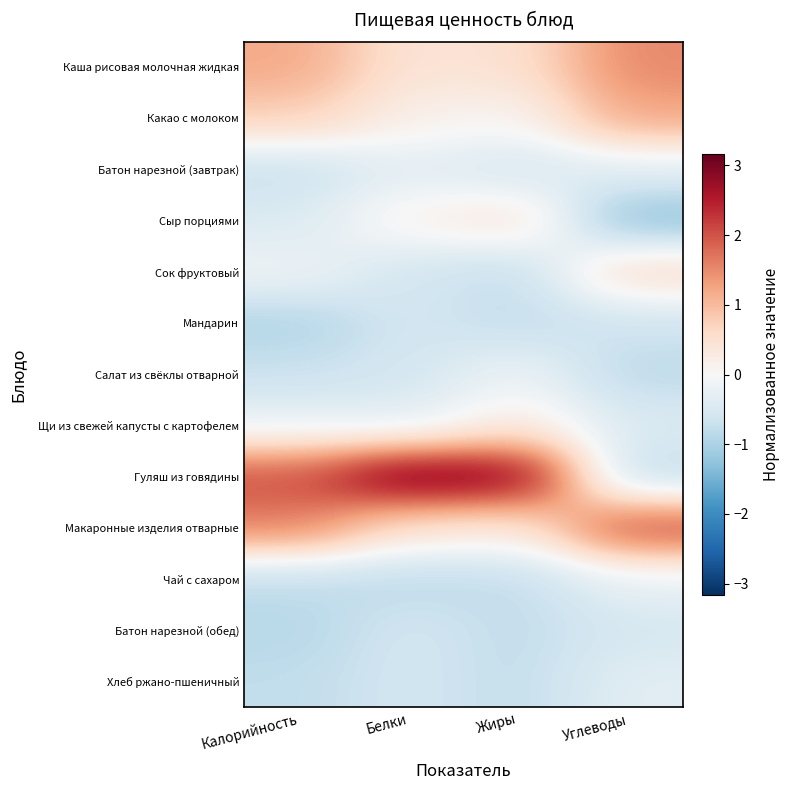

Reading right to left, extract all data points from this chart.

Каша рисовая молочная жидкая: Углеводы=1.5	Жиры=0.5	Белки=0.4	Калорийность=1.2
Какао с молоком: Углеводы=1.2	Жиры=0.1	Белки=0.2	Калорийность=0.8
Батон нарезной (завтрак): Углеводы=-0.3	Жиры=-0.6	Белки=-0.3	Калорийность=-0.7
Сыр порциями: Углеводы=-1.3	Жиры=0.5	Белки=0.2	Калорийность=-0.5
Сок фруктовый: Углеводы=0.6	Жиры=-0.8	Белки=-0.6	Калорийность=-0.1
Мандарин: Углеводы=-0.6	Жиры=-0.8	Белки=-0.6	Калорийность=-1.0
Салат из свёклы отварной: Углеводы=-0.8	Жиры=-0.1	Белки=-0.6	Калорийность=-0.7
Щи из свежей капусты с картофелем: Углеводы=-0.4	Жиры=0.3	Белки=-0.3	Калорийность=-0.2
Гуляш из говядины: Углеводы=-0.8	Жиры=3.0	Белки=3.2	Калорийность=2.0
Макаронные изделия отварные: Углеводы=2.1	Жиры=0.3	Белки=0.4	Калорийность=1.6
Чай с сахаром: Углеводы=-0.2	Жиры=-0.8	Белки=-0.8	Калорийность=-0.8
Батон нарезной (обед): Углеводы=-0.5	Жиры=-0.8	Белки=-0.6	Калорийность=-0.9
Хлеб ржано-пшеничный: Углеводы=-0.3	Жиры=-0.8	Белки=-0.6	Калорийность=-0.8